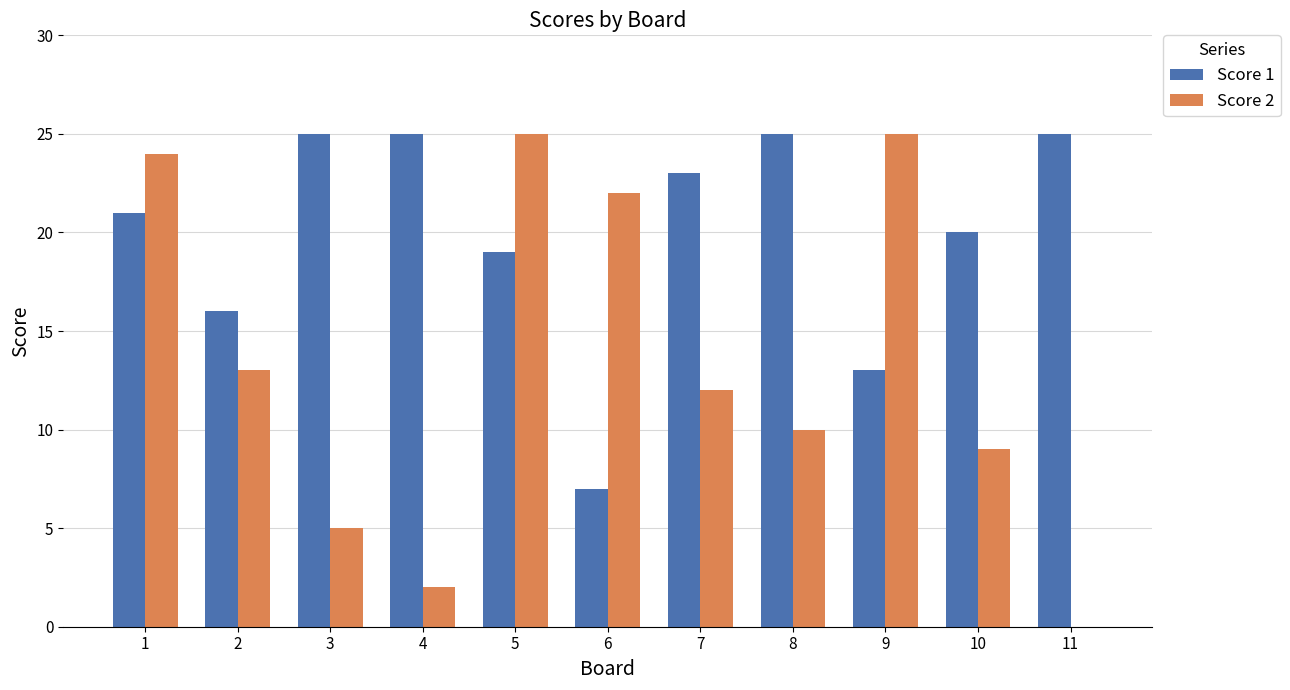

What is the total value across all series at 6?

29